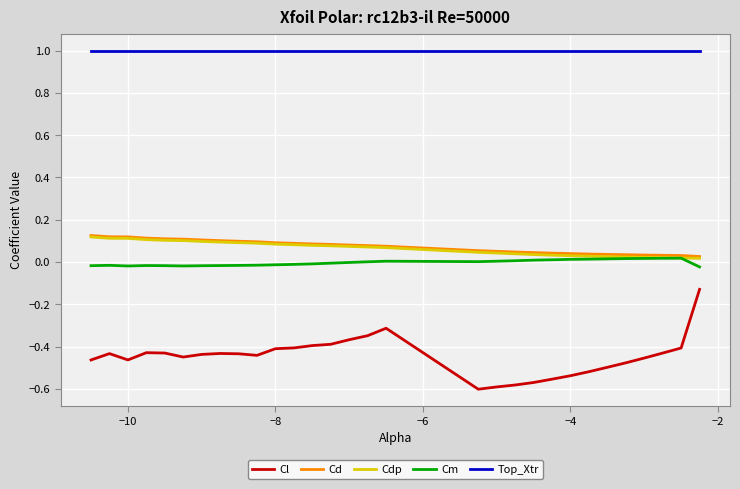

Which series has the widest spread of values?

Cl